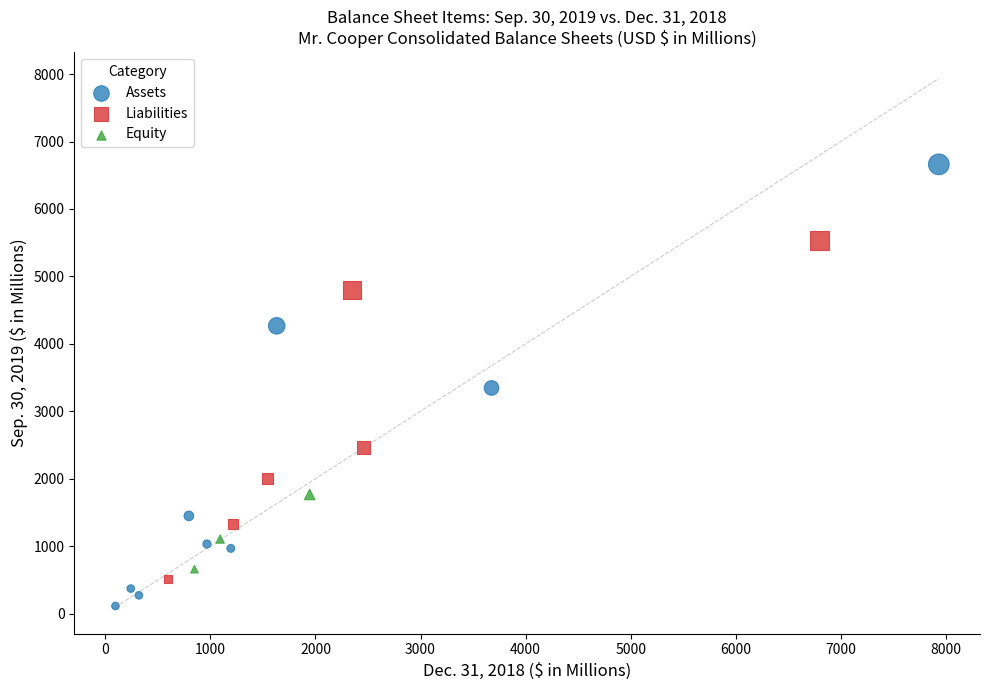

Which series has the largest Y range (max minus min)?

Assets